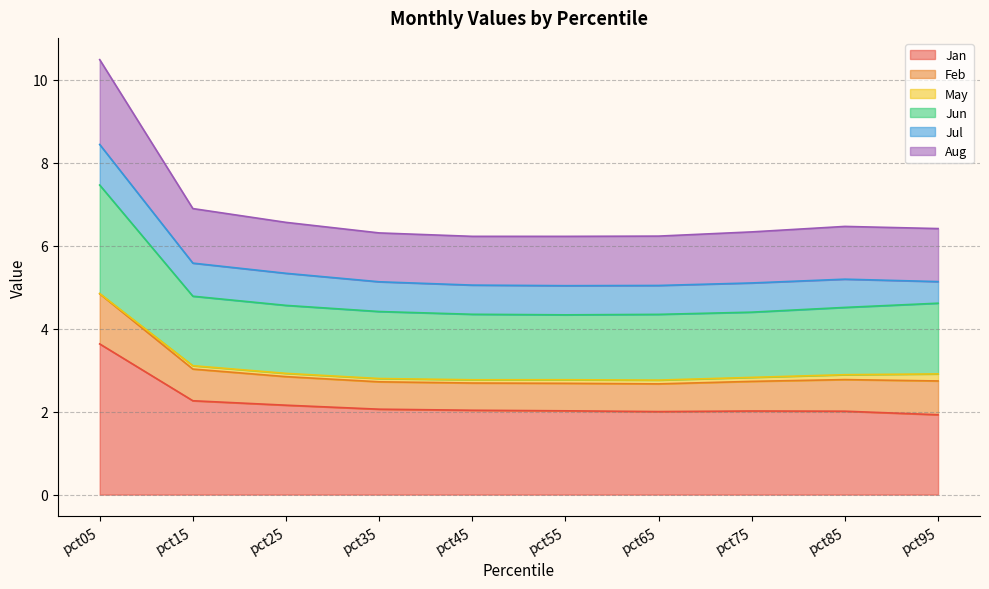

At which category is the sum across all series the highest?

pct05